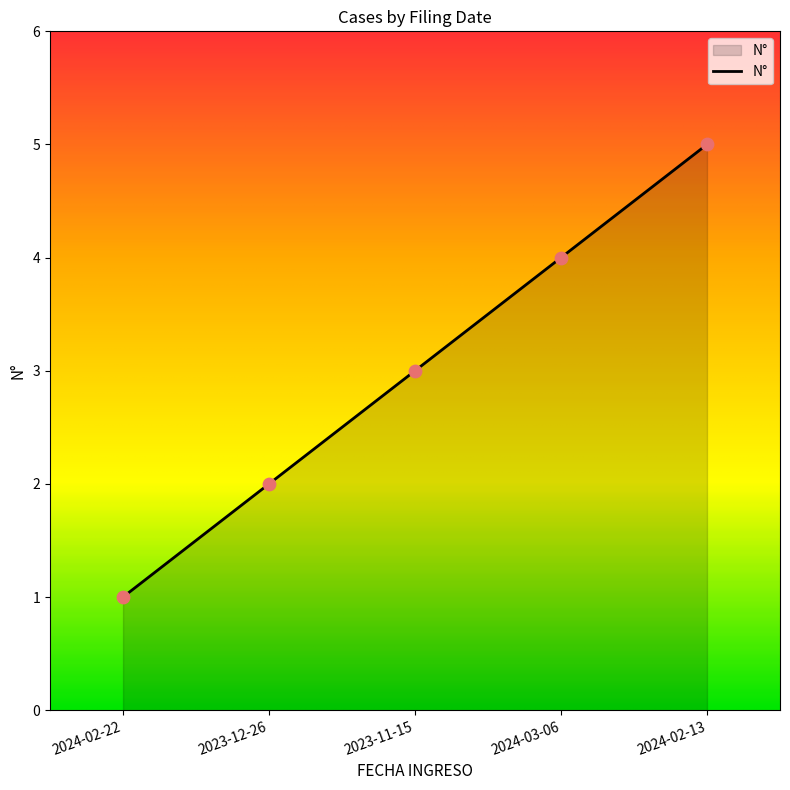

Between 2024-02-22 and 2023-11-15, which is larger?

2023-11-15